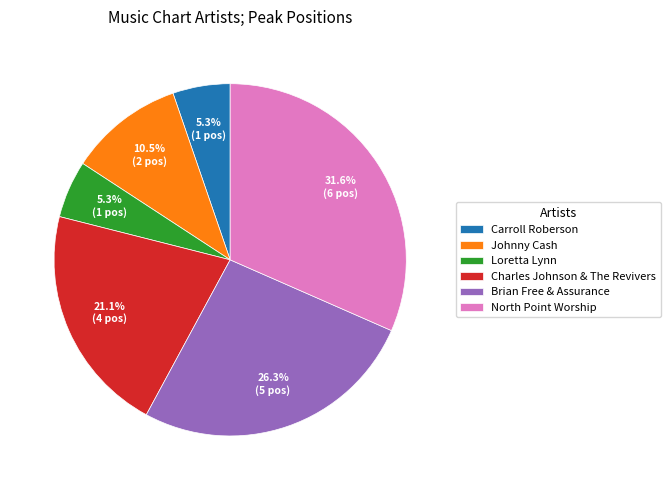

To the nearest percent, what portion does Carroll Roberson represent?

5%